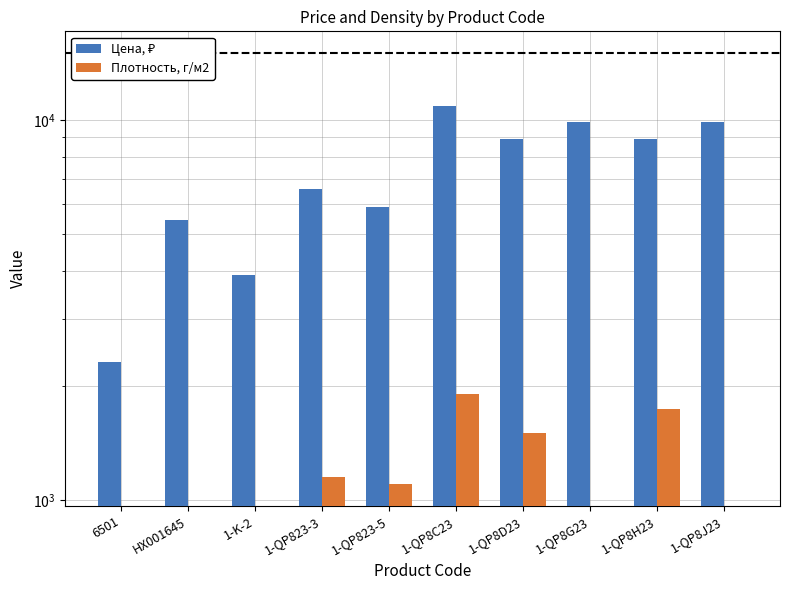

Between 1-QP823-3 and 1-QP8J23, which is larger?

1-QP8J23